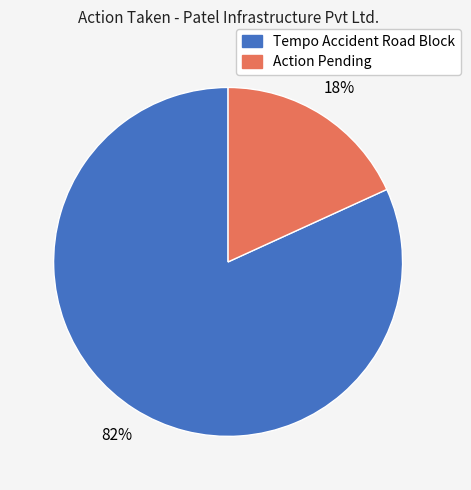

To the nearest percent, what portion does Action Pending represent?

18%